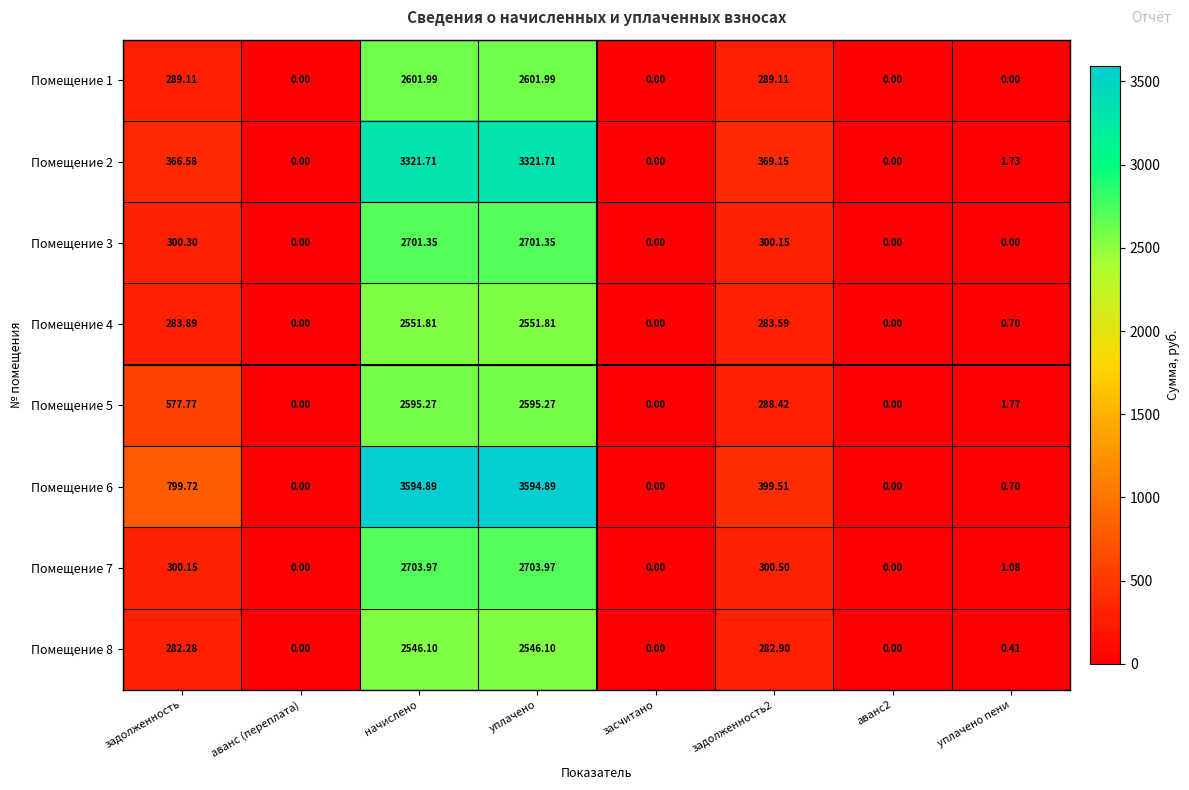

At which label does Помещение 8 first exceed 282?

задолженность